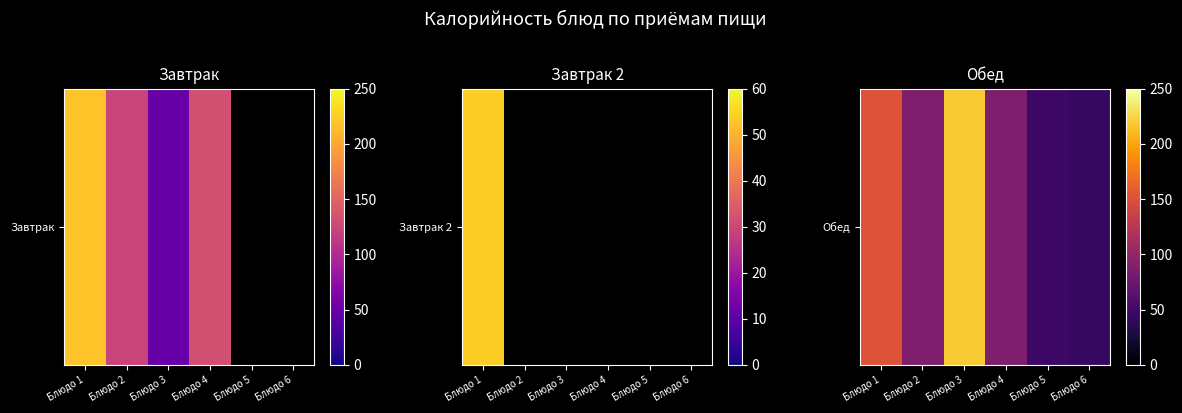

What is the difference between the maximum and minimum values?

175.4